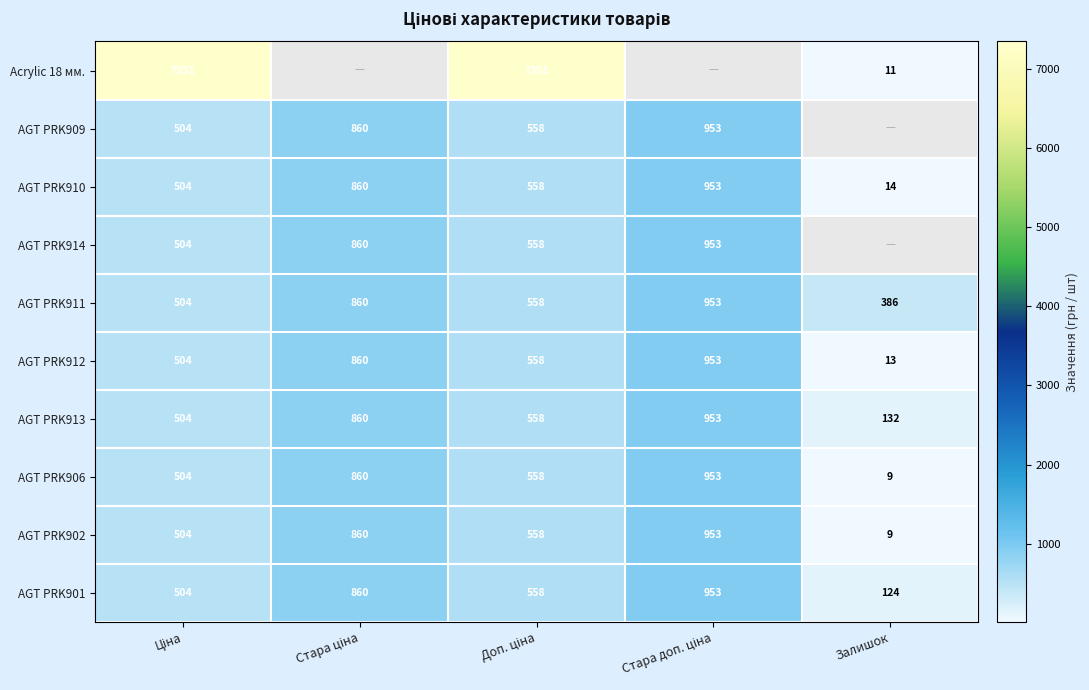

Which category has the lowest value in the AGT PRK902 series?

Залишок